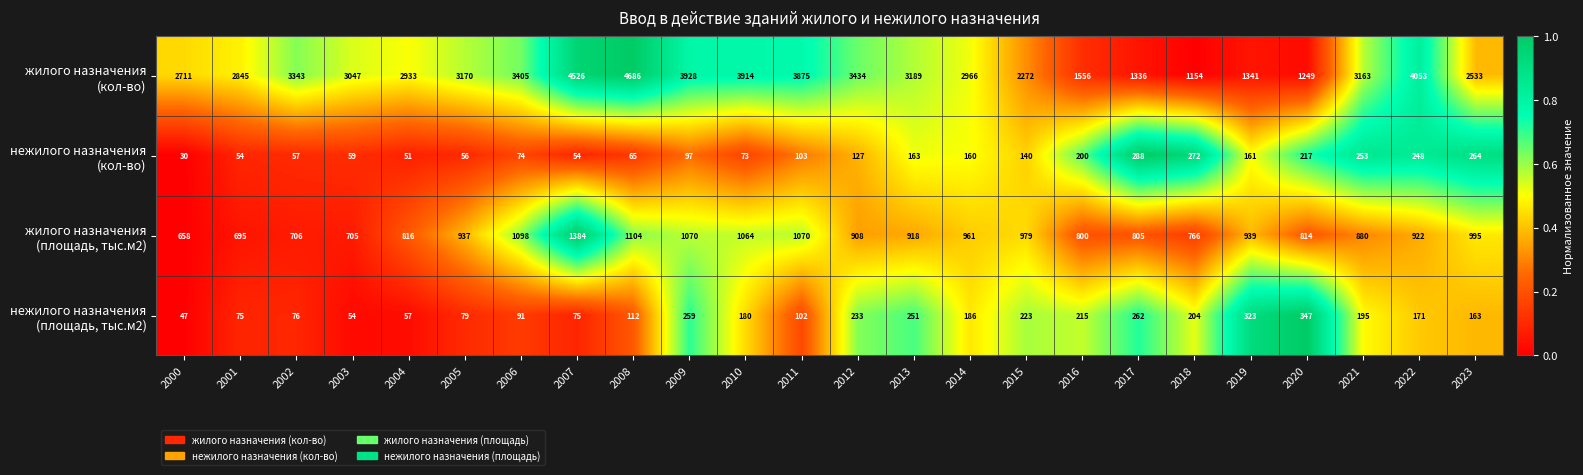

What is the spread (max minus min) of values at 2008?

4621